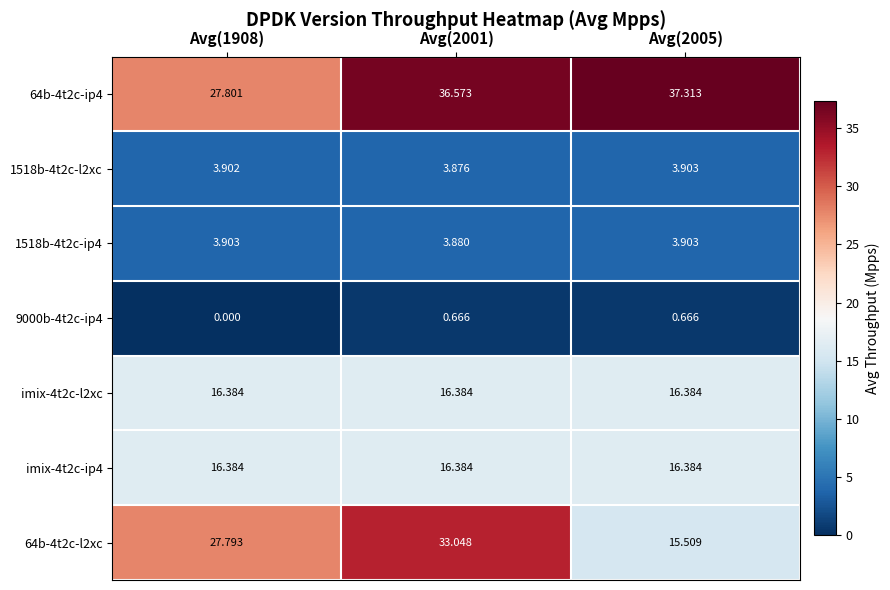

Is the value of 64b-4t2c-ip4 at Avg(1908) greater than the value of 9000b-4t2c-ip4 at Avg(2001)?

Yes